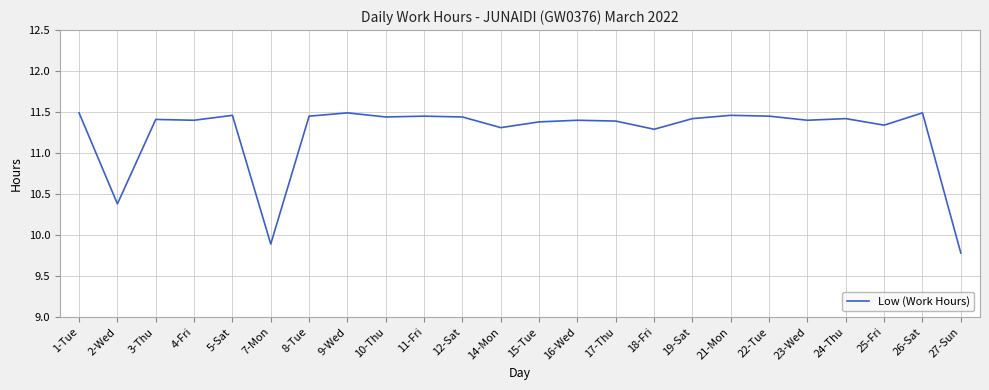

What is the difference between the values at 2-Wed and 11-Fri?

1.1